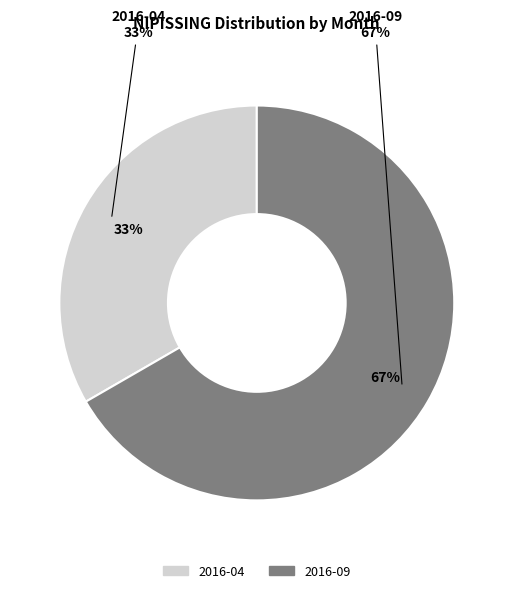

The 2016-09 slice represents 67% of the pie. True or false?

True